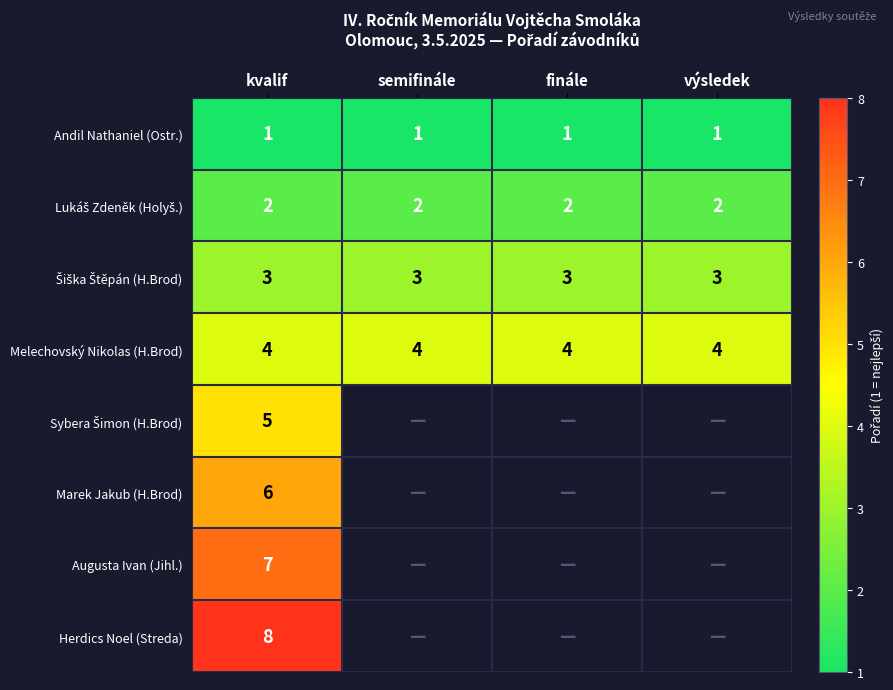

What is the greatest value displayed?

8.0